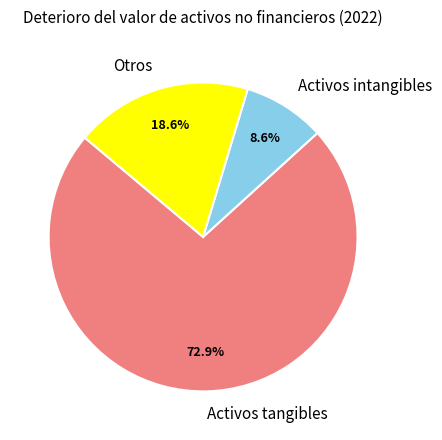

To the nearest percent, what percentage of the pie is Activos tangibles?

73%